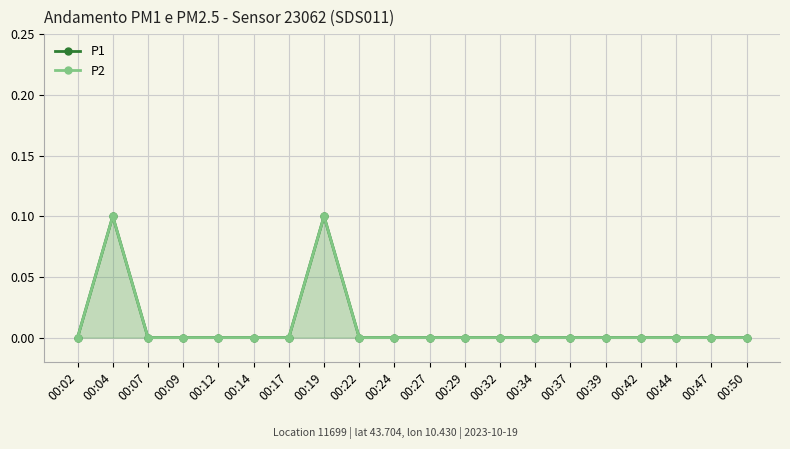

How many values in P1 are above zero?

2